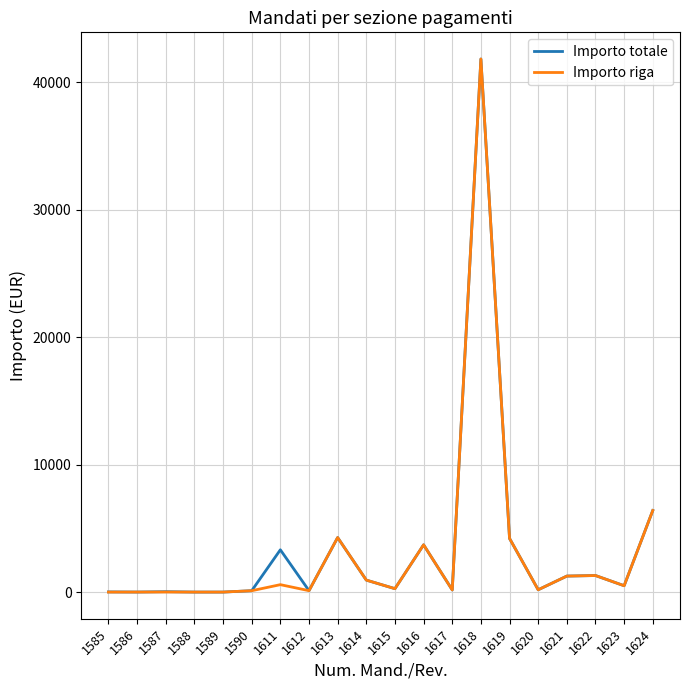

The value of Importo riga at 1618 is 41805.3. True or false?

True